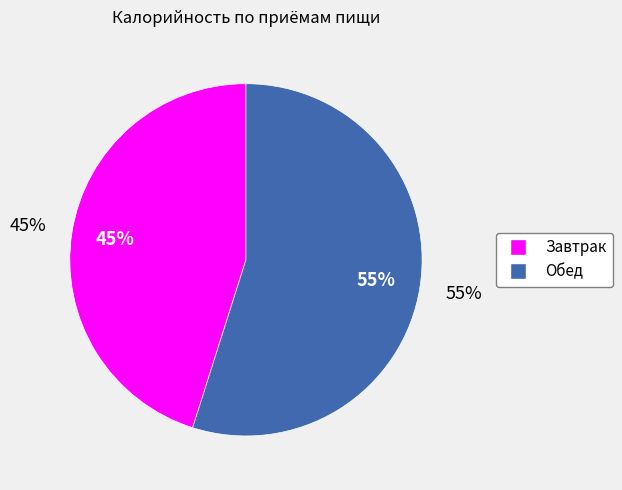

To the nearest percent, what portion does Завтрак represent?

45%